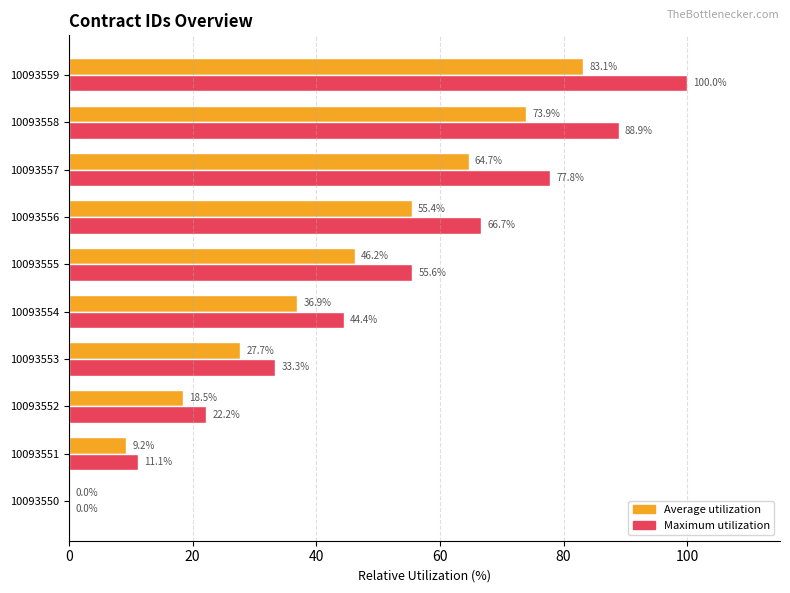

The value of Maximum utilization at 10093551 is 18.5. True or false?

False